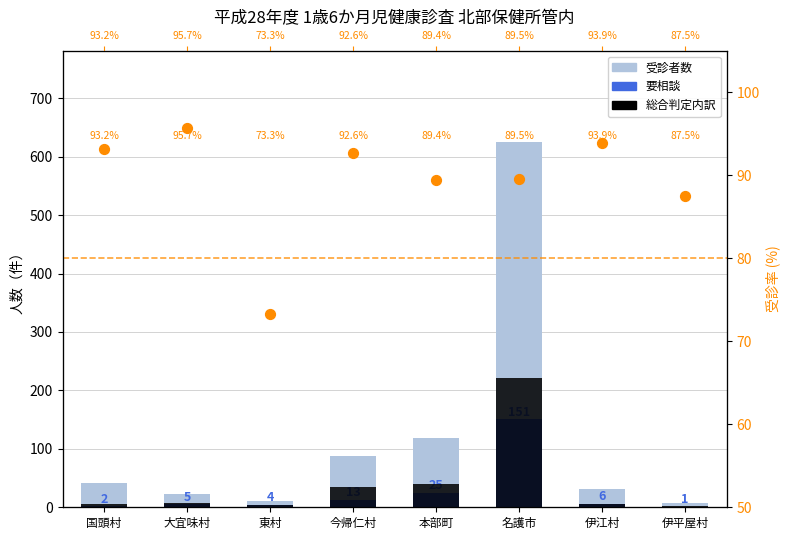

Which series contains the highest Y value?

受診者数